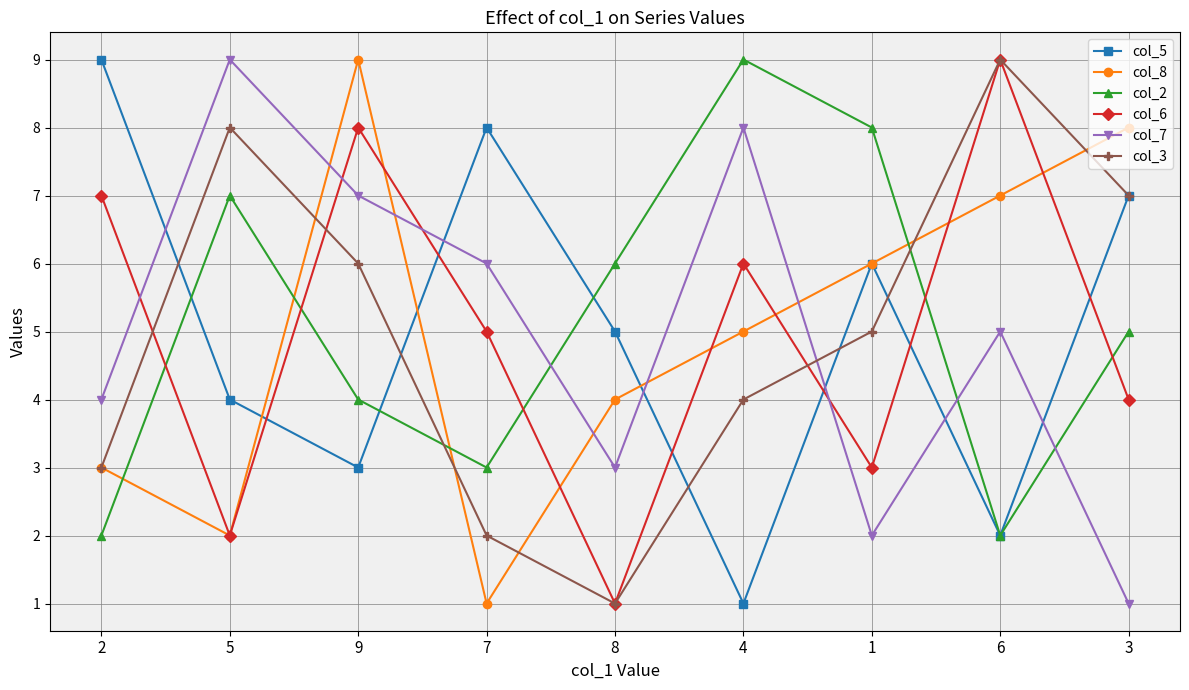

What is the lowest value of the col_2 series?

2